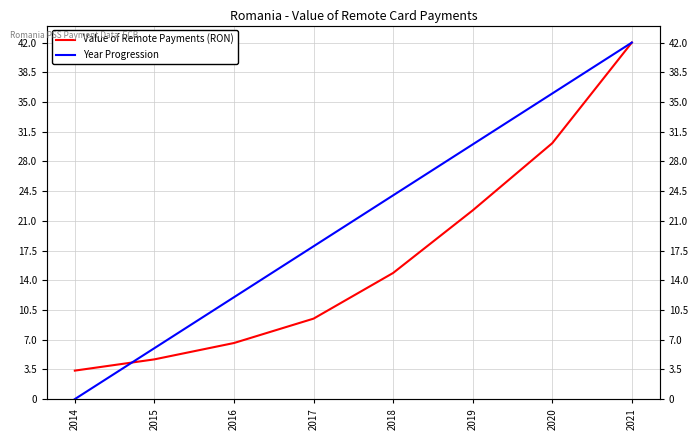

What is the difference between the highest and lowest values at 2017?

8.5